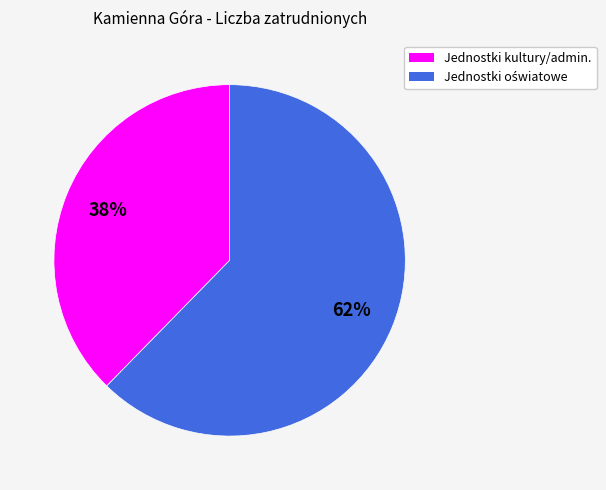

To the nearest percent, what is the average slice percentage?

50%